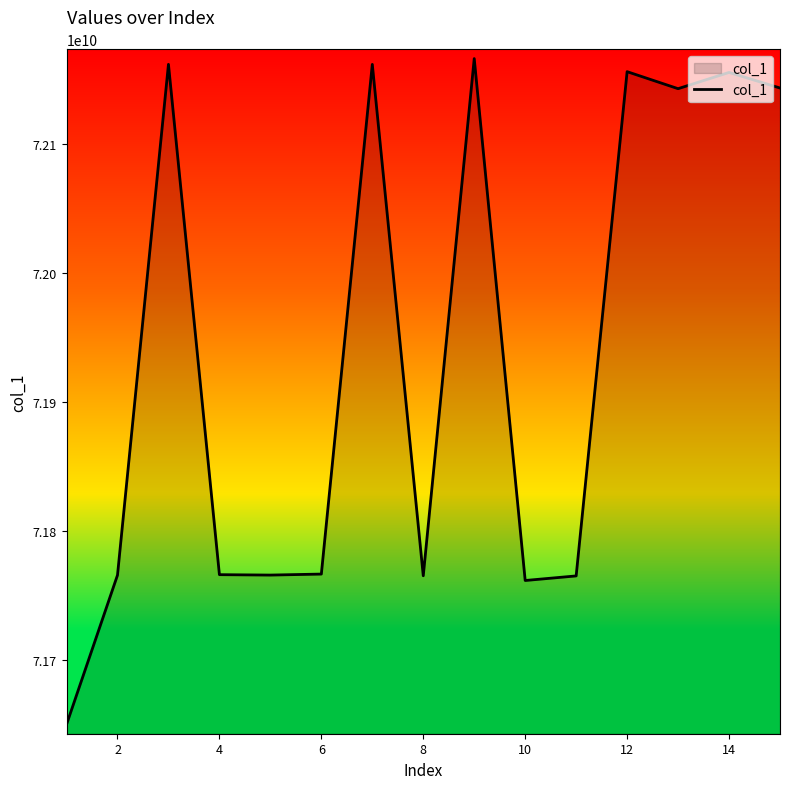

What is the difference between the maximum and second lowest values?

404695938